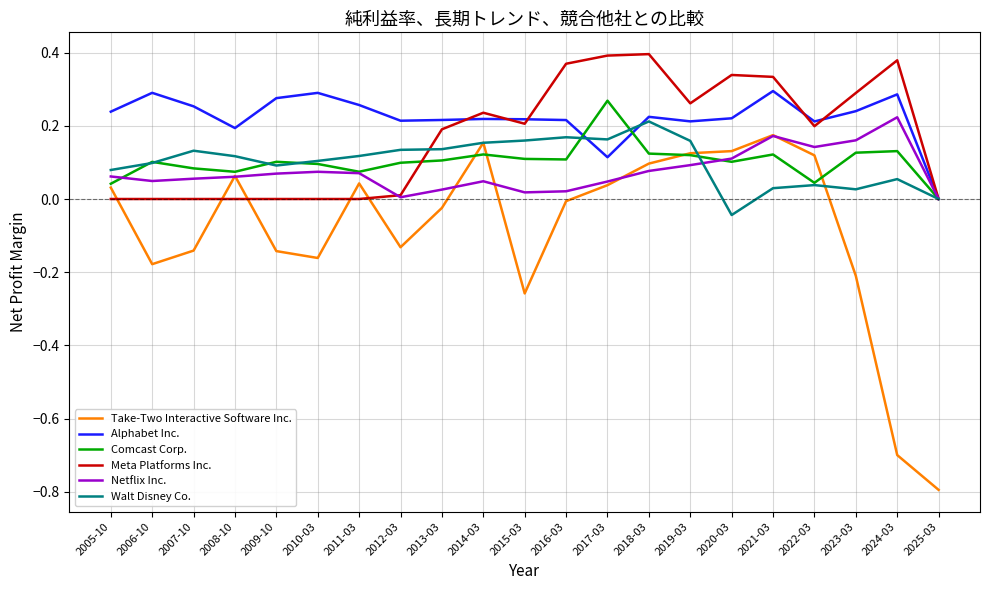

True or false: Take-Two Interactive Software Inc. has a value of 0.0 at 2005-10.

True